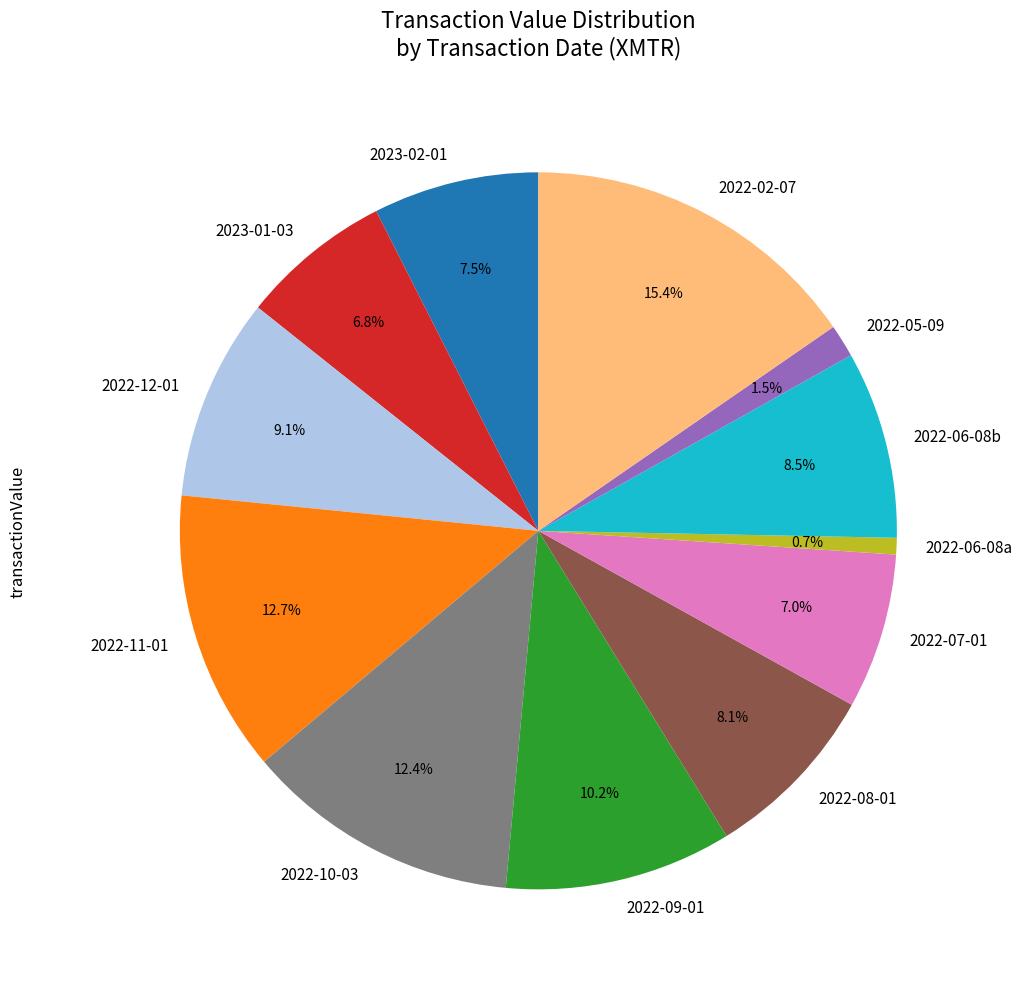

Does any single category account for the majority?

No